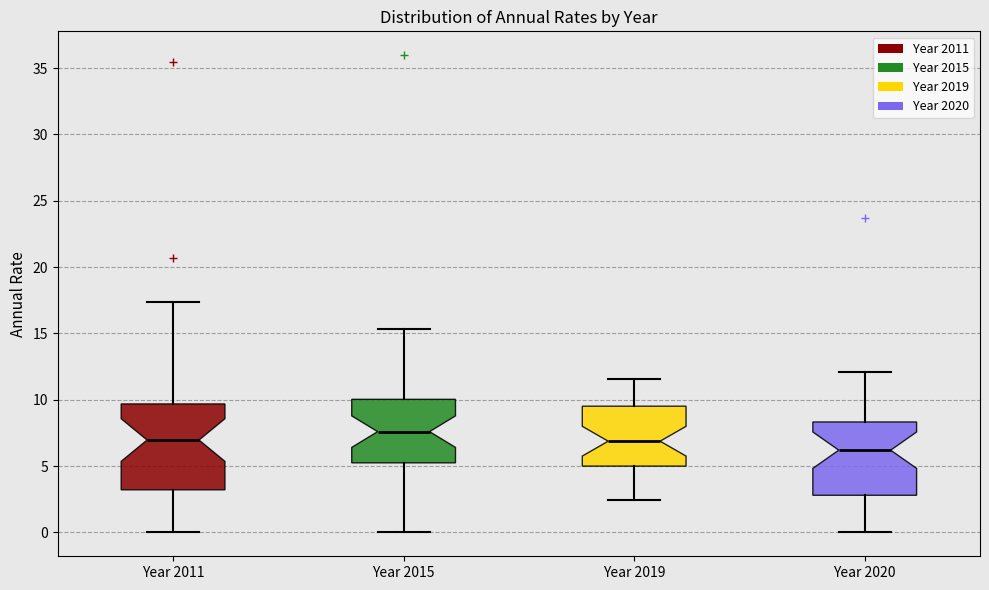

Which box has the highest median line?

Year 2015